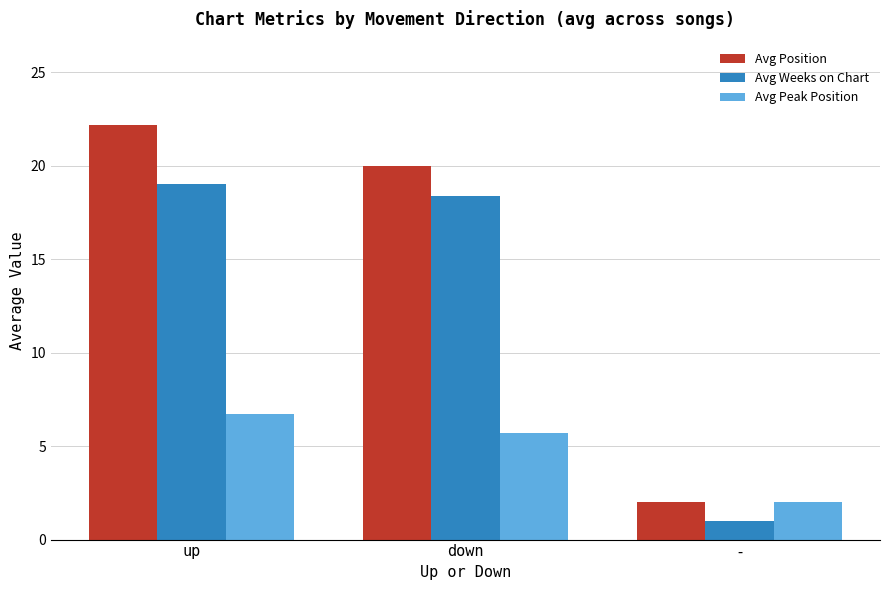

How many data points in Avg Weeks on Chart are less than 18?

1